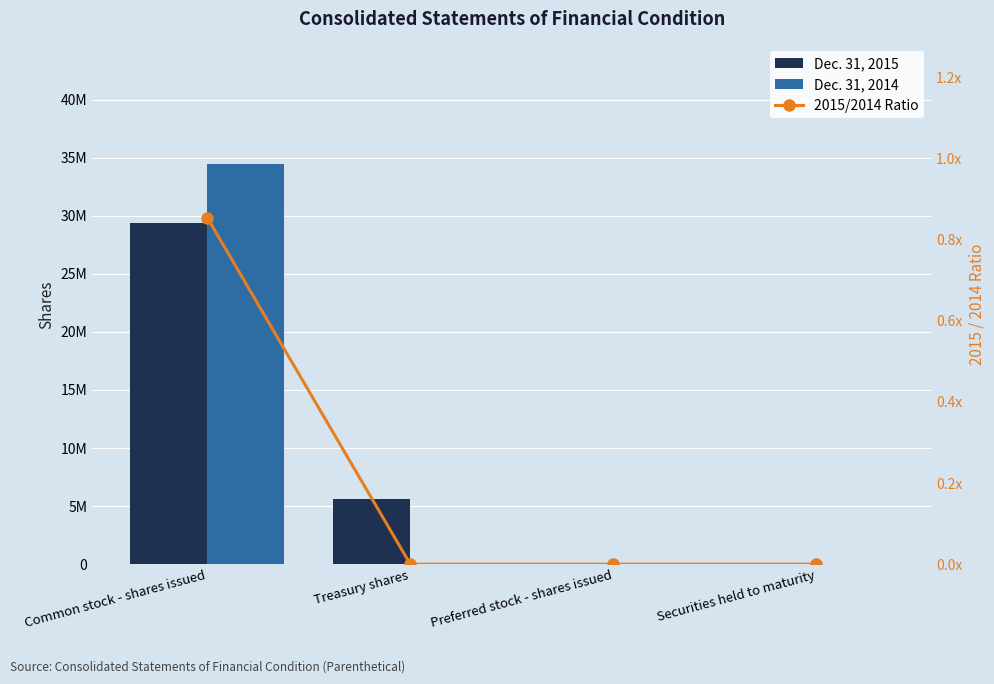

What is the average value of the Dec. 31, 2014 series?

8605023.5